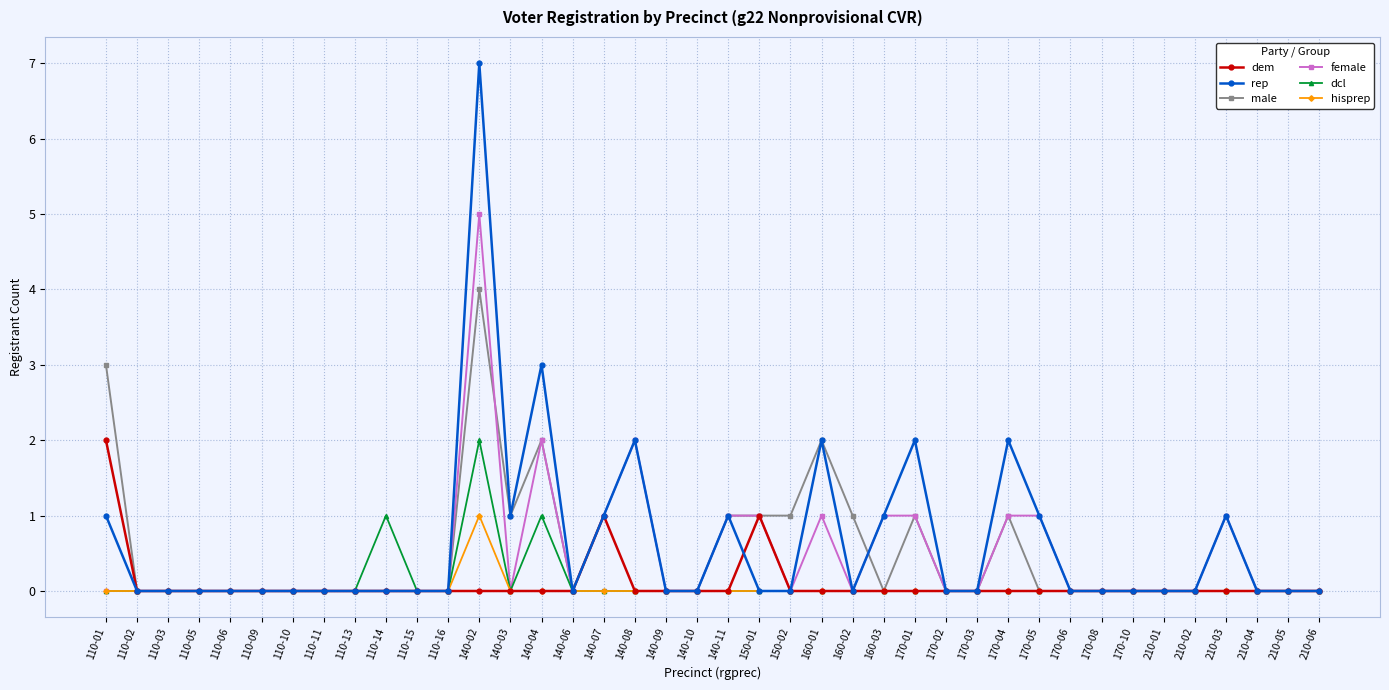

At which category does the chart reach its peak across all series?

140-02